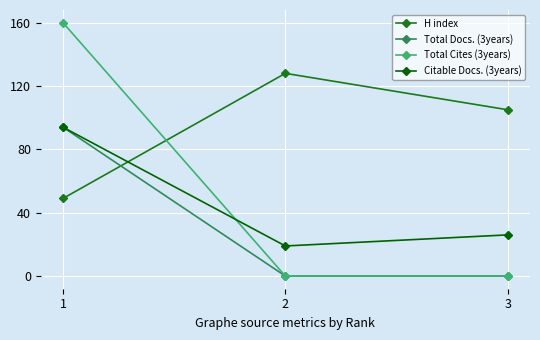

The Citable Docs. (3years) series shows 10 at 2. True or false?

False